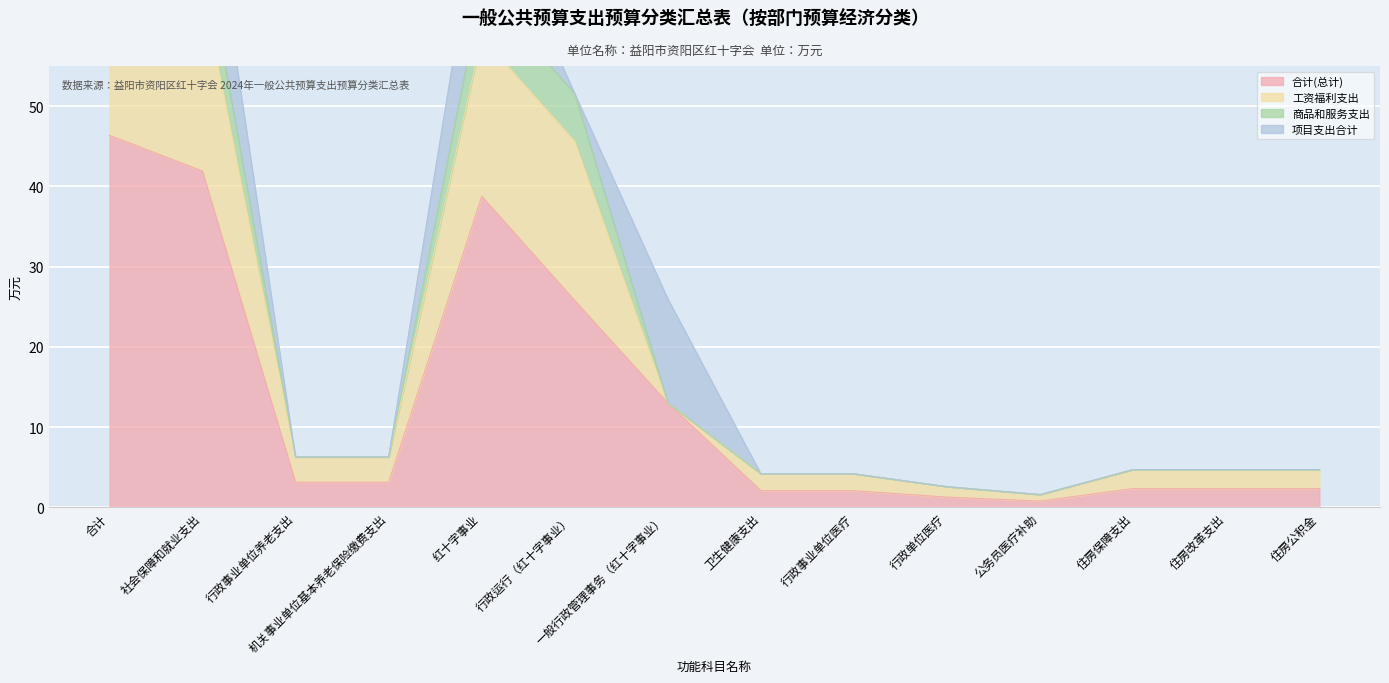

Where is 合计(总计) nearest to the value 23?

行政运行（红十字事业）